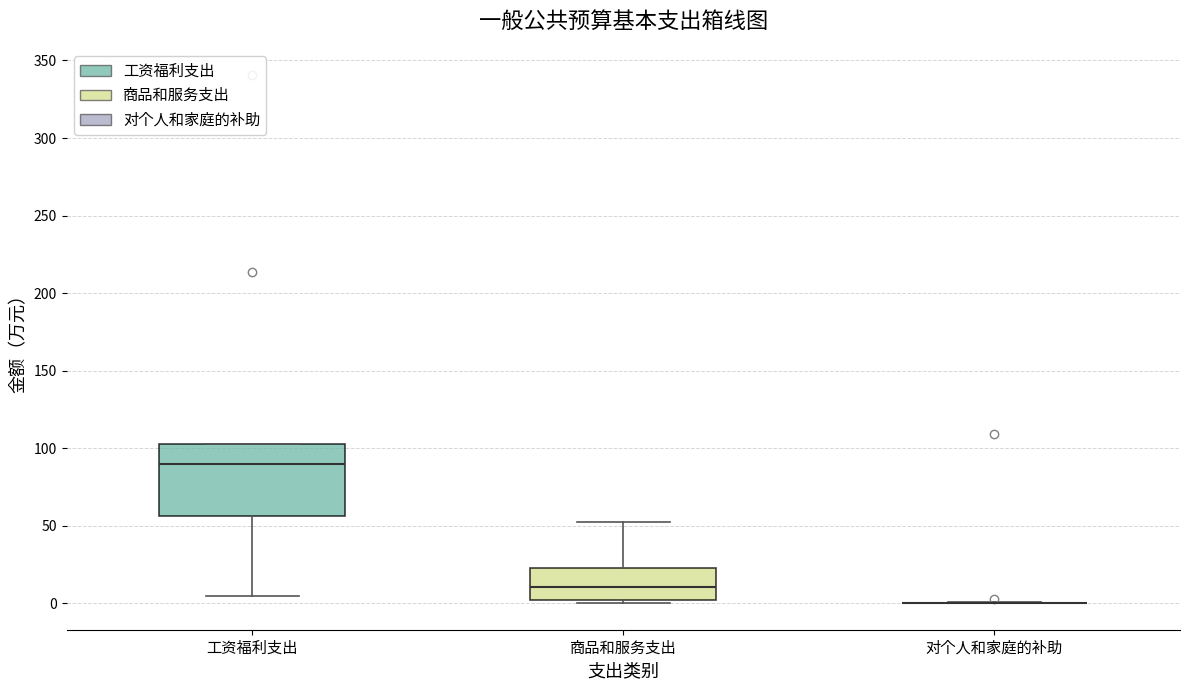

Comparing the boxes themselves (not the whiskers), which one is the tallest?

工资福利支出